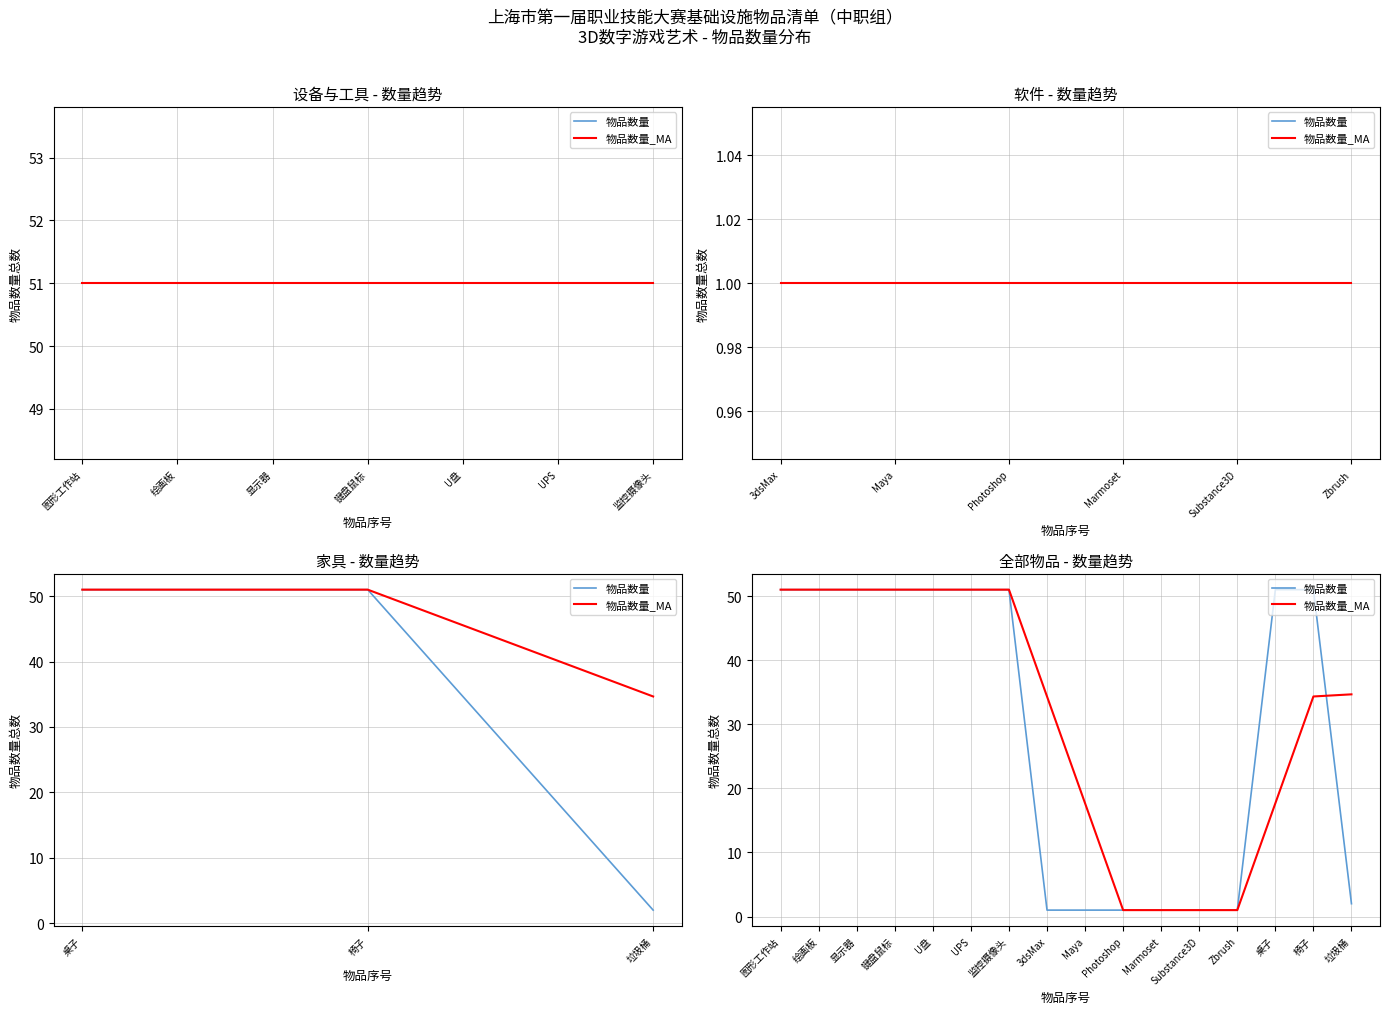

True or false: 物品数量 has a value of 33.7 at 键盘鼠标.

False